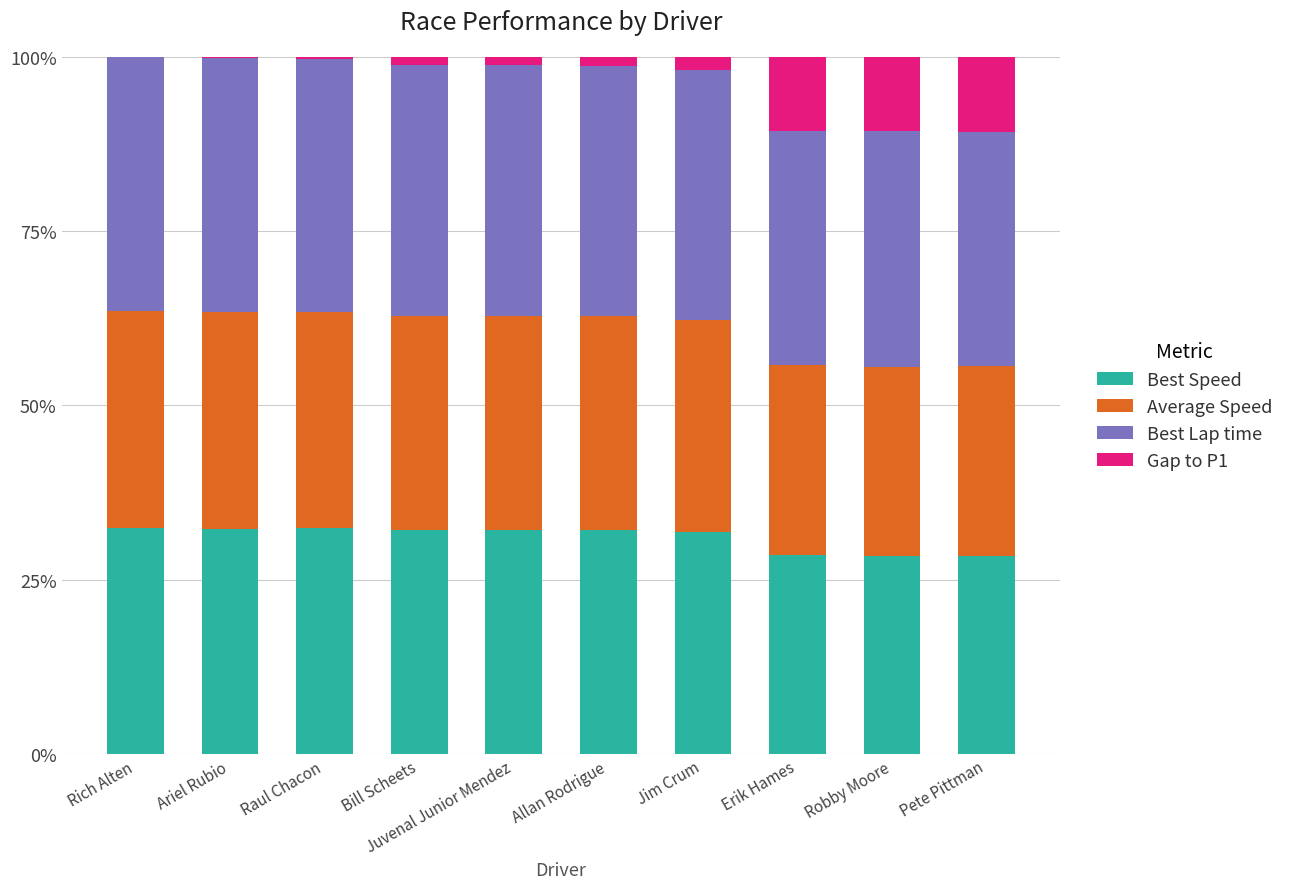

How many data points does each series have?

10